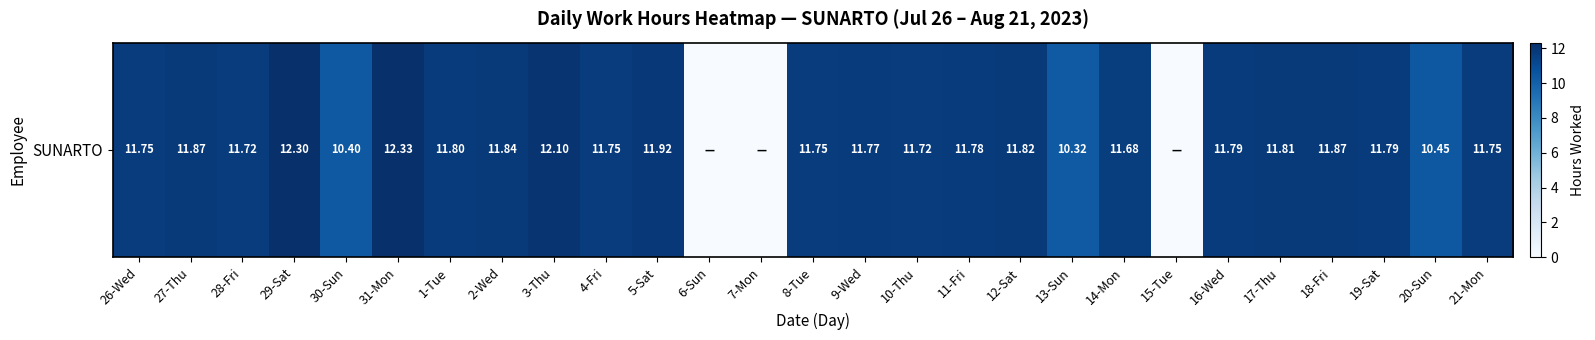

The value at 6-Sun is 0.0. True or false?

True